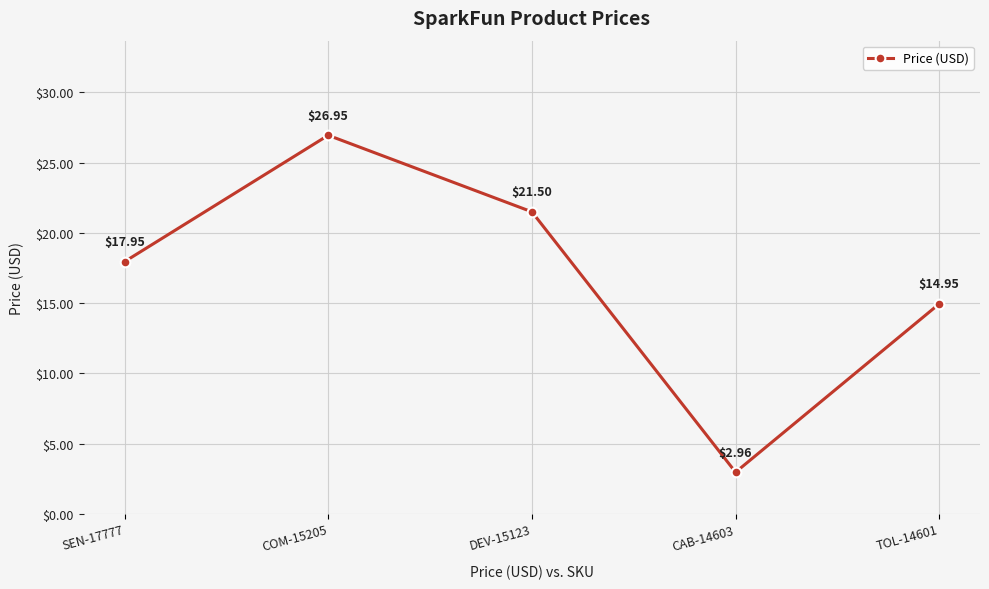

Which has a higher value, SEN-17777 or COM-15205?

COM-15205